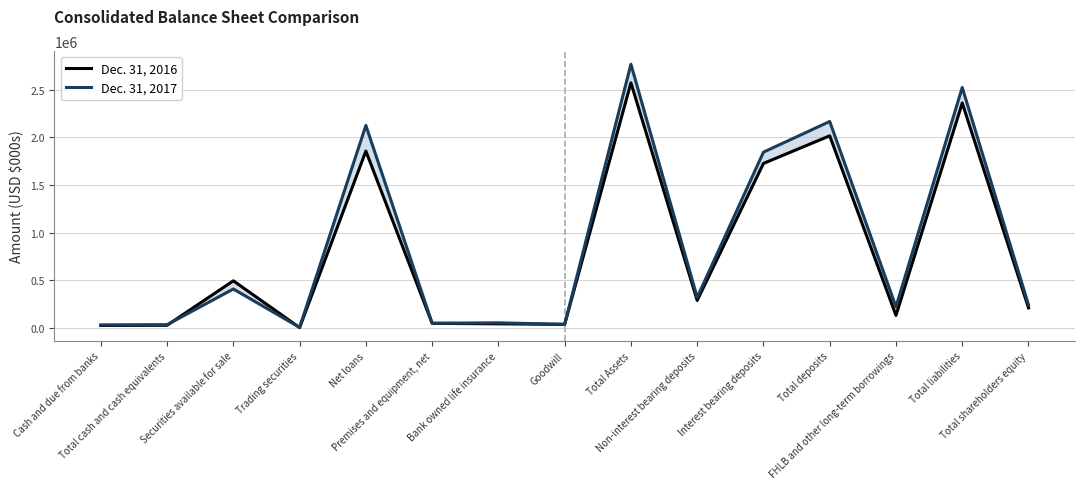

Where do Dec. 31, 2017 and Dec. 31, 2016 first cross each other?

Total cash and cash equivalents and Securities available for sale